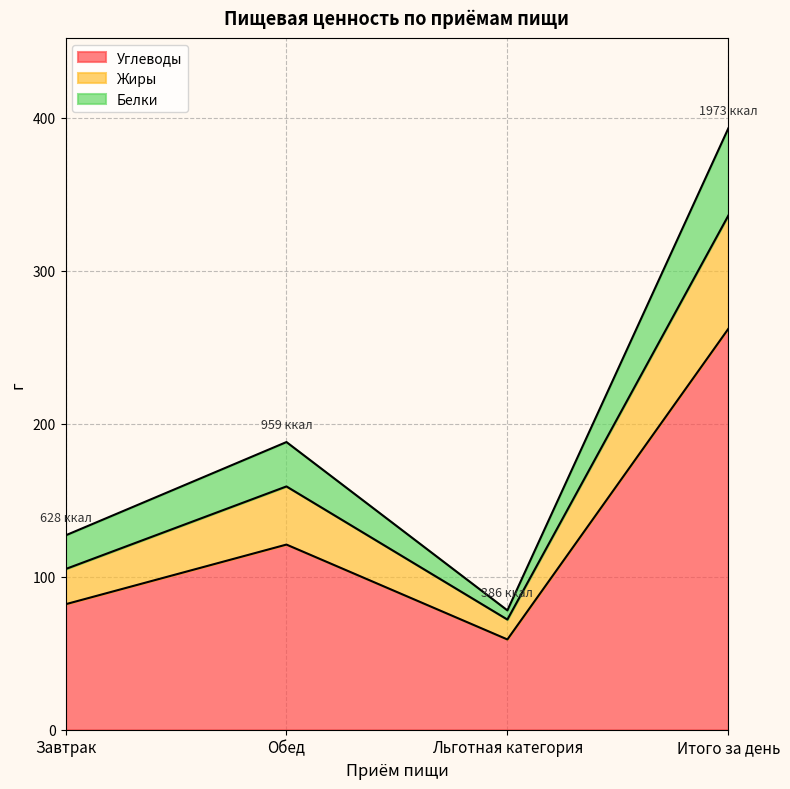

True or false: Углеводы and Калорийность intersect in this chart.

False